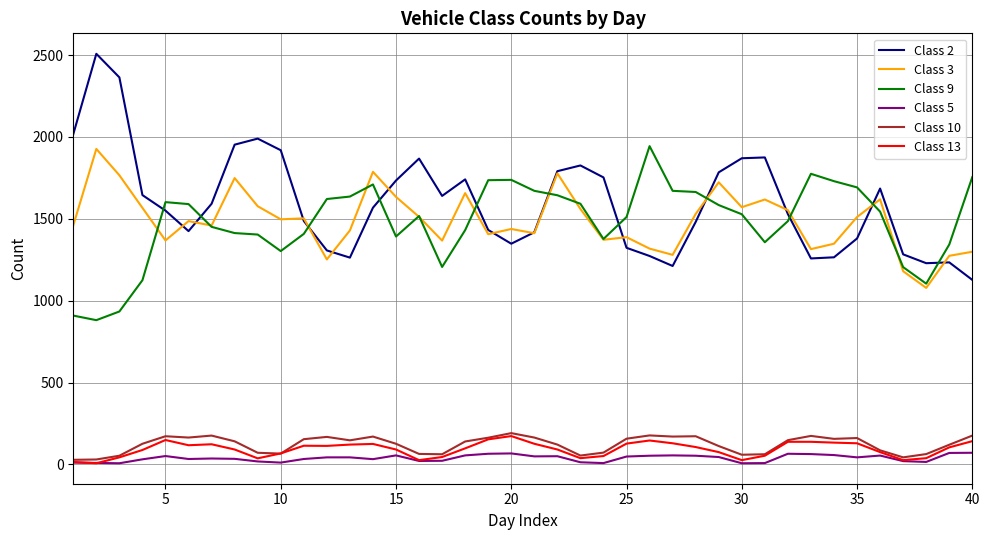

What is the average value of the Class 3 series?

1489